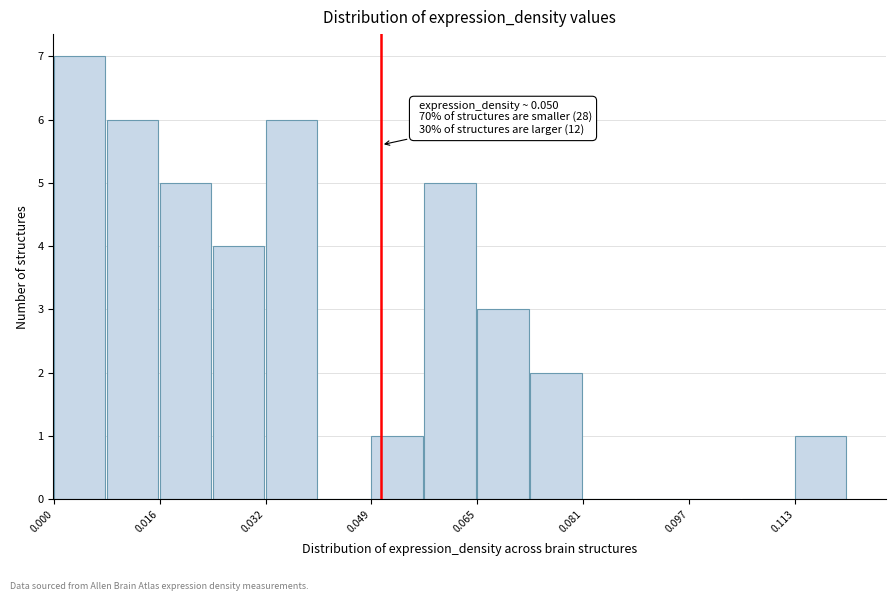

Over which range of the x-axis is the bar tallest?

0.000 to 0.008